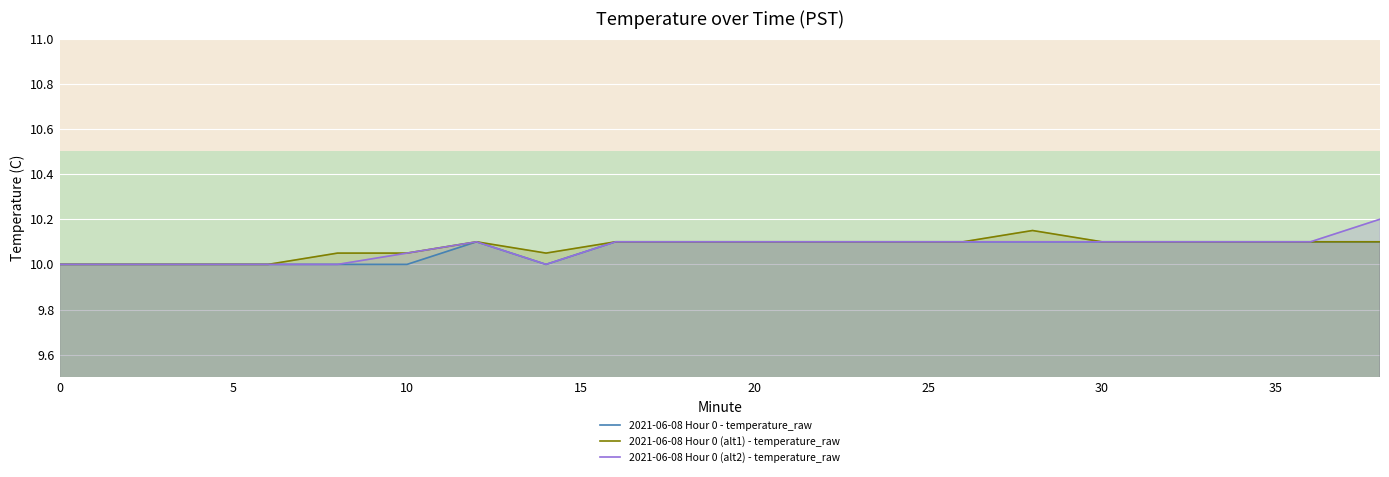

What is the minimum value for 2021-06-08 Hour 0 (alt2) - temperature_raw?

10.0